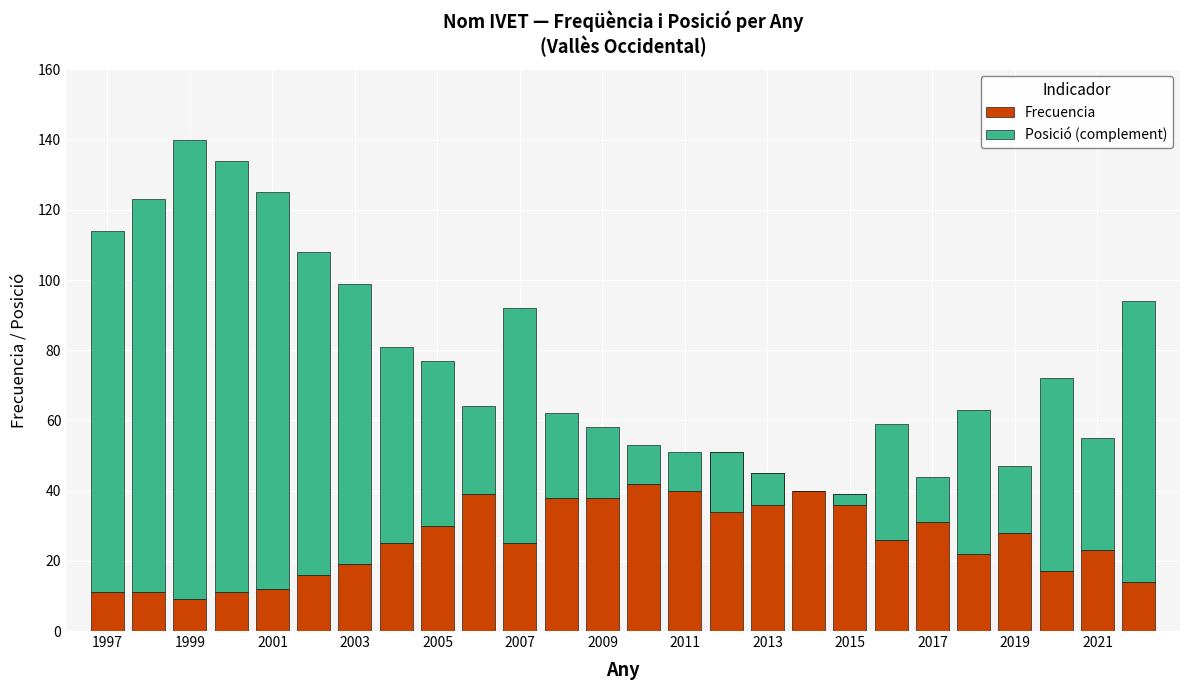

At how many categories does at least one series exceed 91?

6